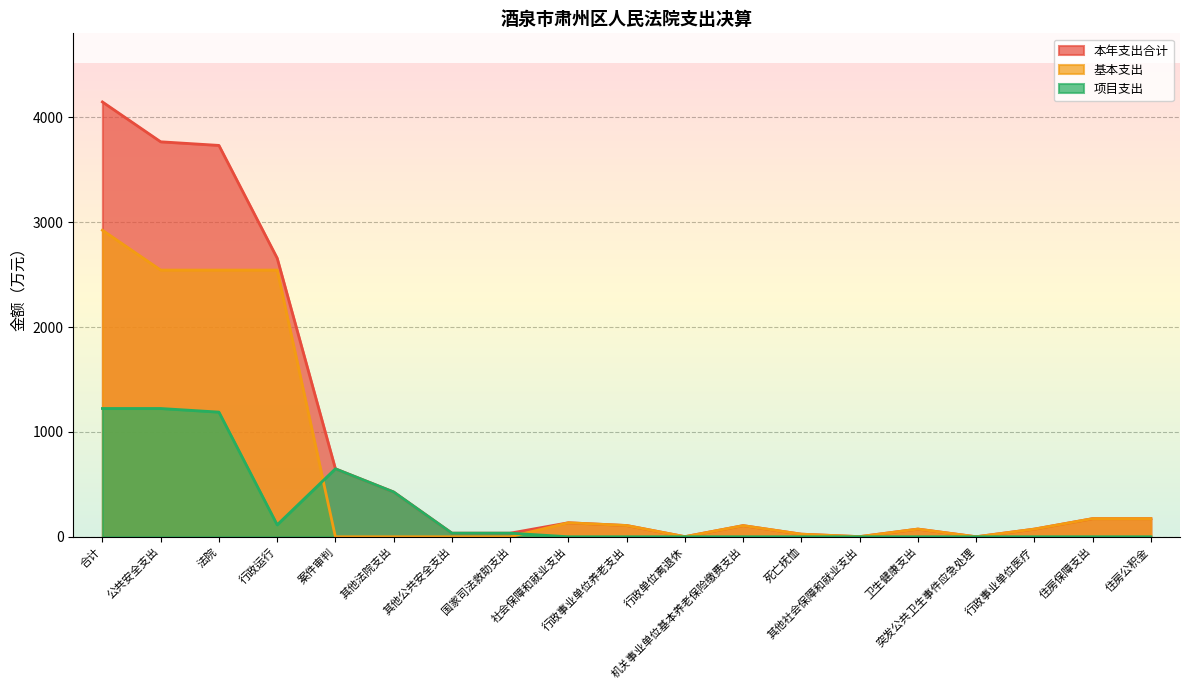

What is the label of the 5th point from the left?

案件审判